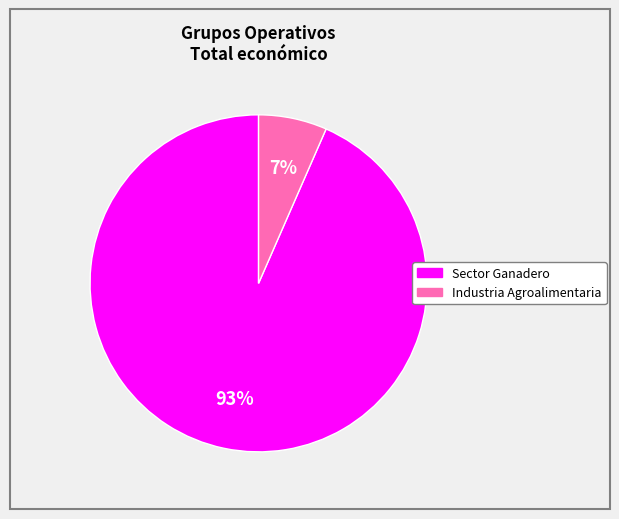

Is there any slice that represents more than half of the pie?

Yes